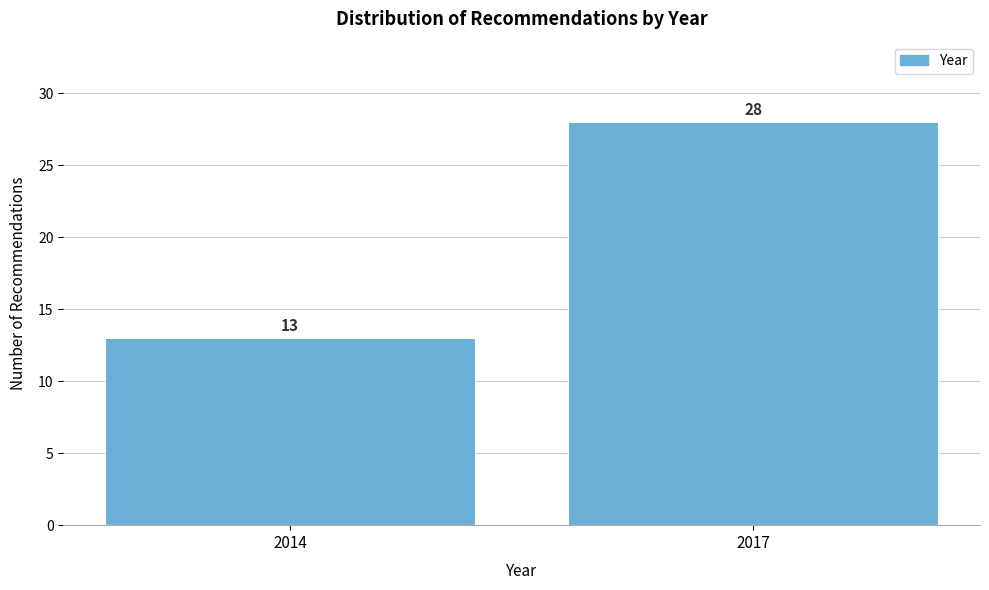

Reading right to left, transcribe all the data shown in this chart.

28	13